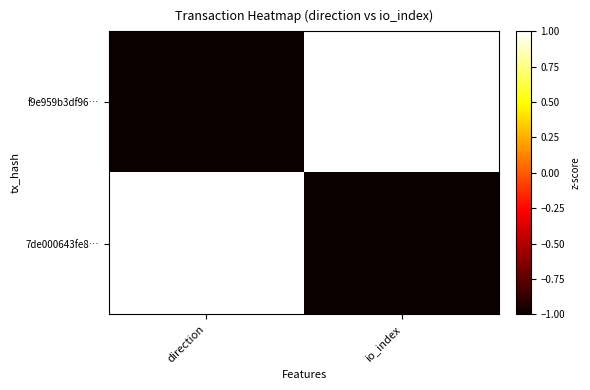

Reading right to left, what are all the values shown in this chart?

f9e959b3df96…: io_index=1	direction=-1
7de000643fe8…: io_index=-1	direction=1